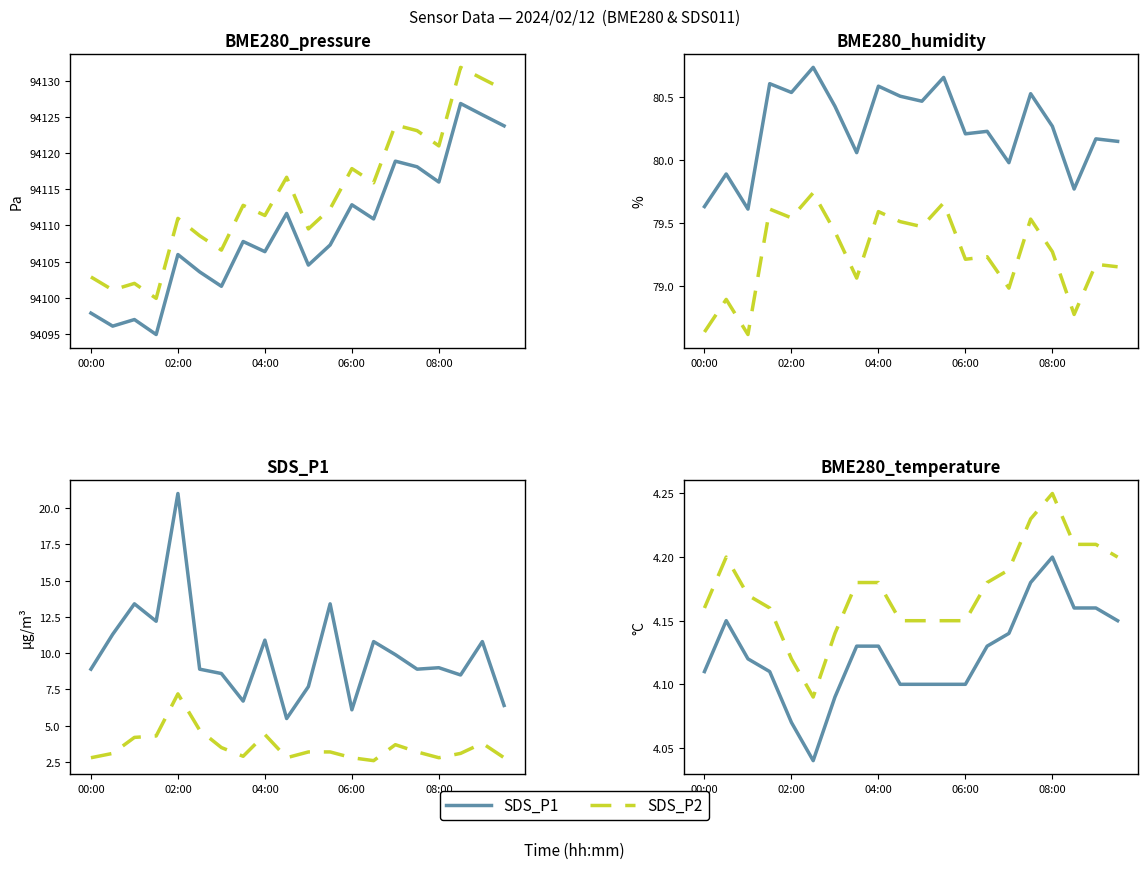

Is the value of SDS_P2 at 04:00 greater than the value of SDS_P1 at 13?

Yes